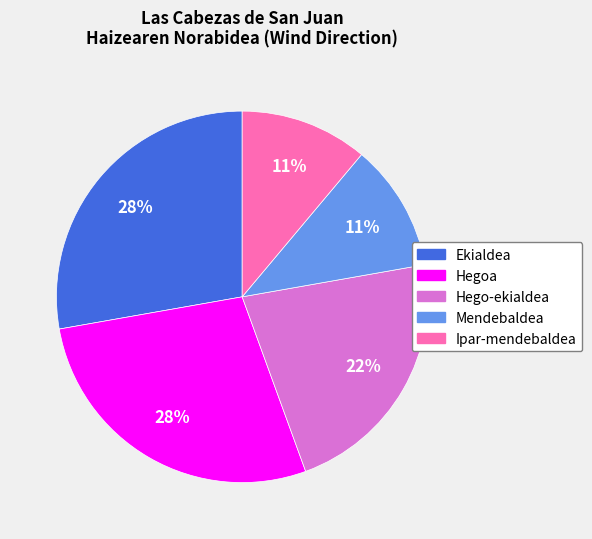

What percentage is the Hego-ekialdea slice, to the nearest percent?

22%